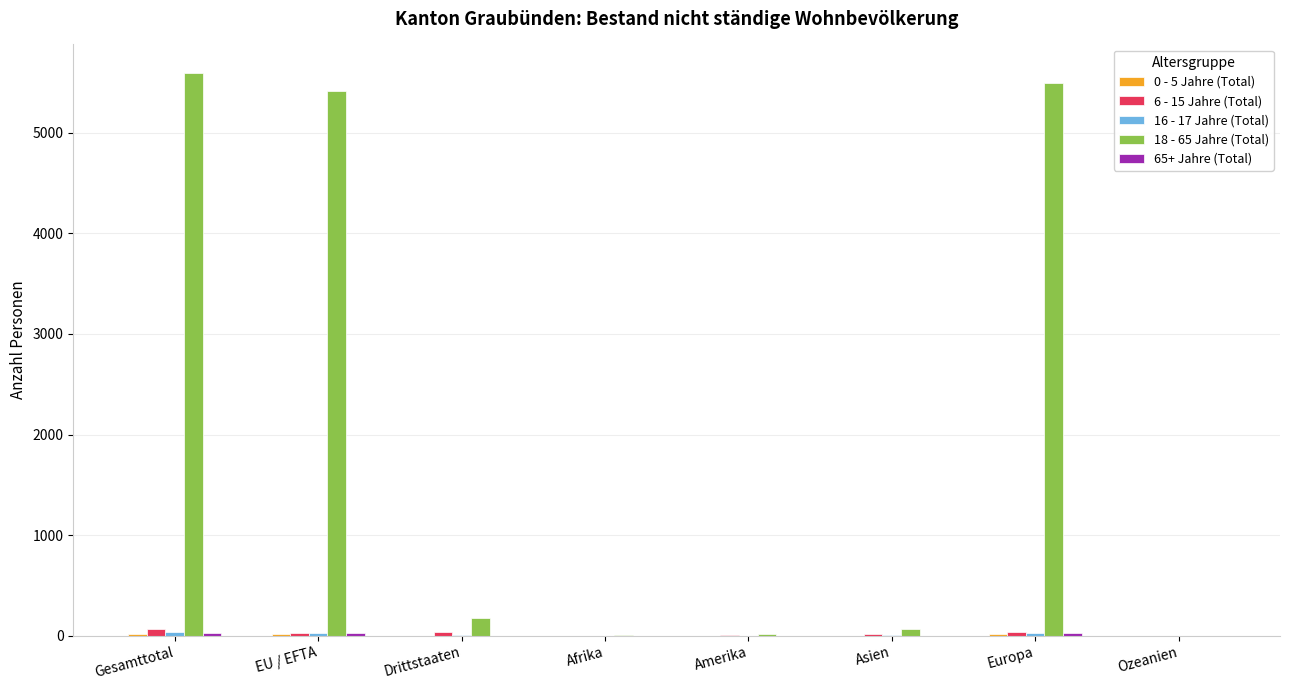

True or false: 6 - 15 Jahre (Total) has a value of 17 at Asien.

True